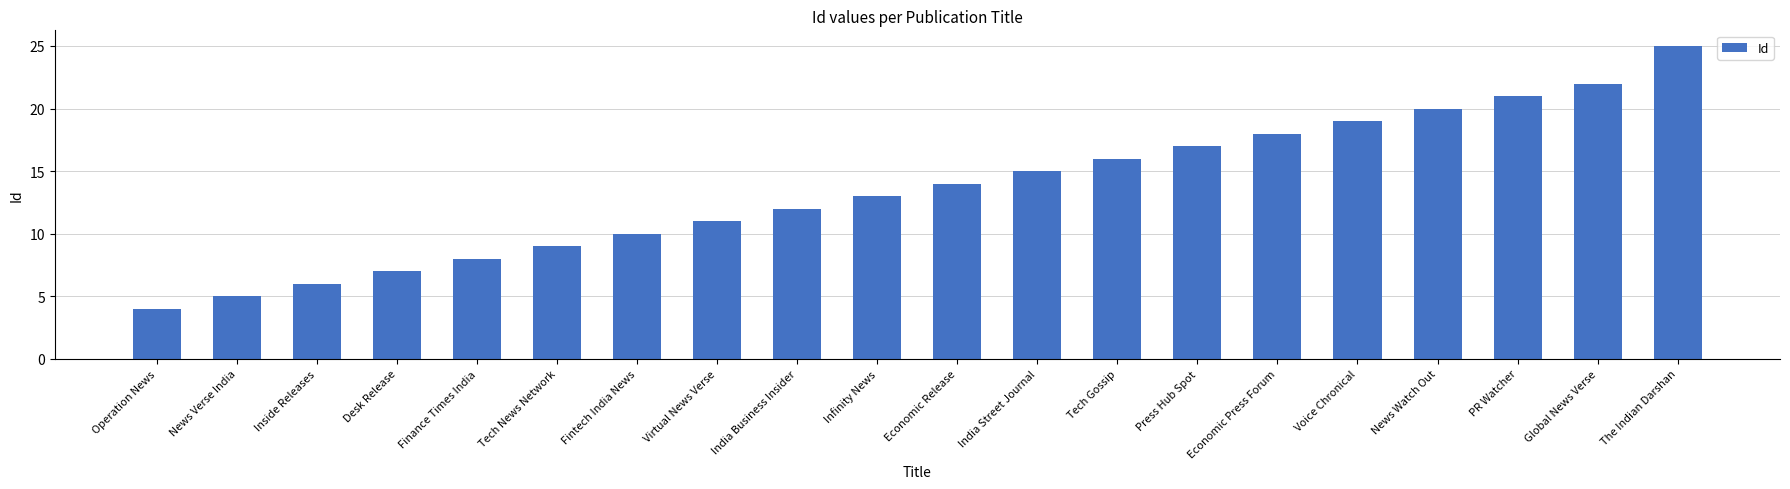

What is the sum of all values?

272